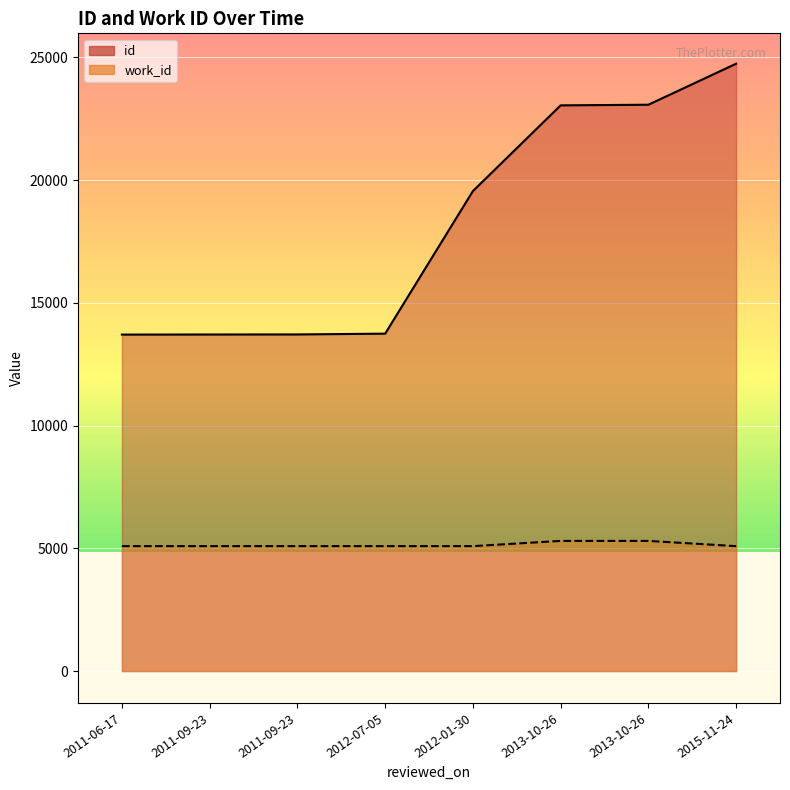

How many lines are shown in the chart?

2